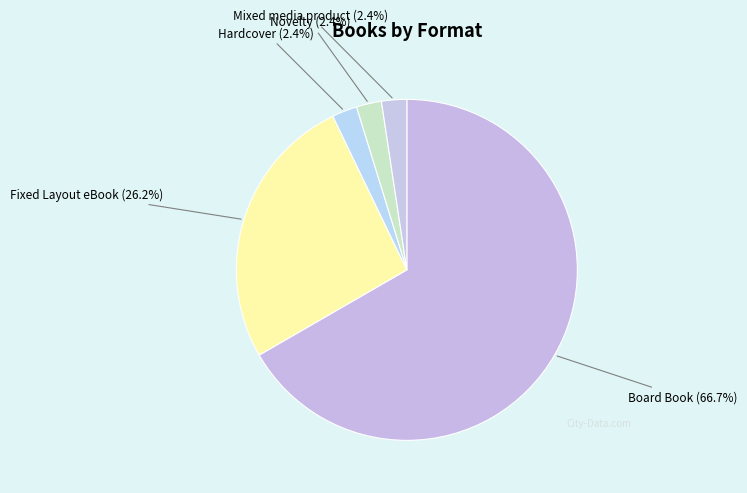

True or false: Mixed media product accounts for 9% of the total.

False